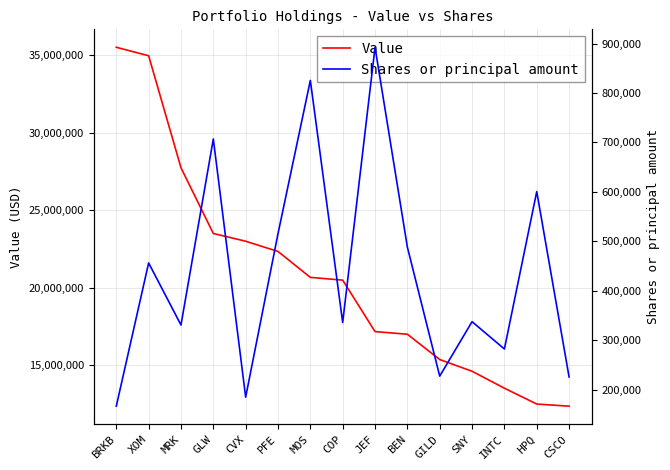

Is the value of Value at HPQ greater than the value of Shares or principal amount at HPQ?

Yes